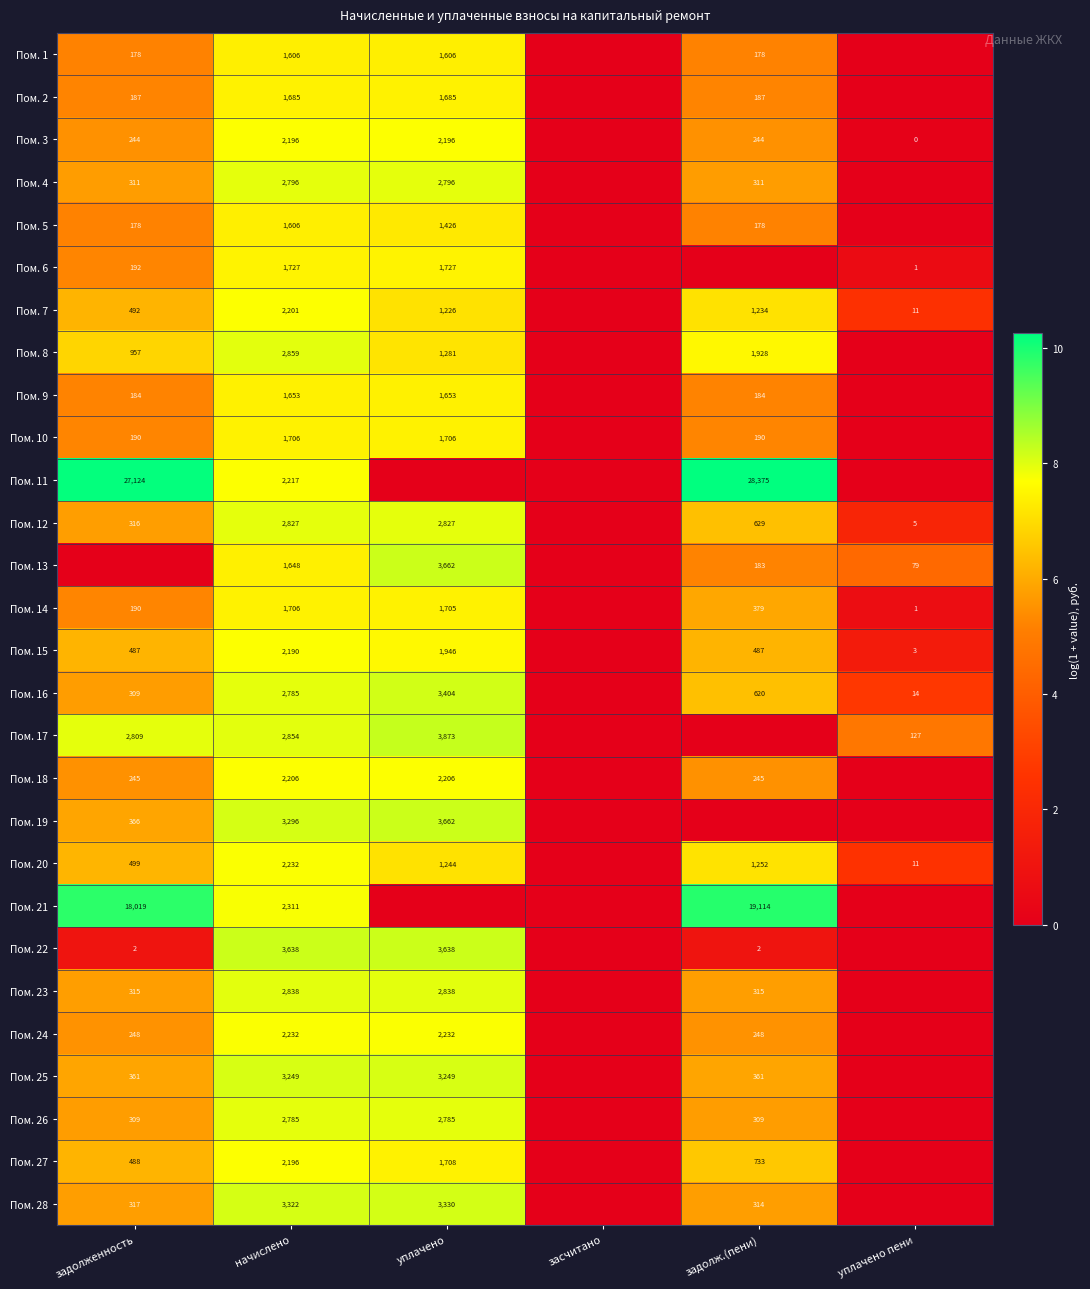

Is it true that Пом. 10 equals 919 at уплачено?

False